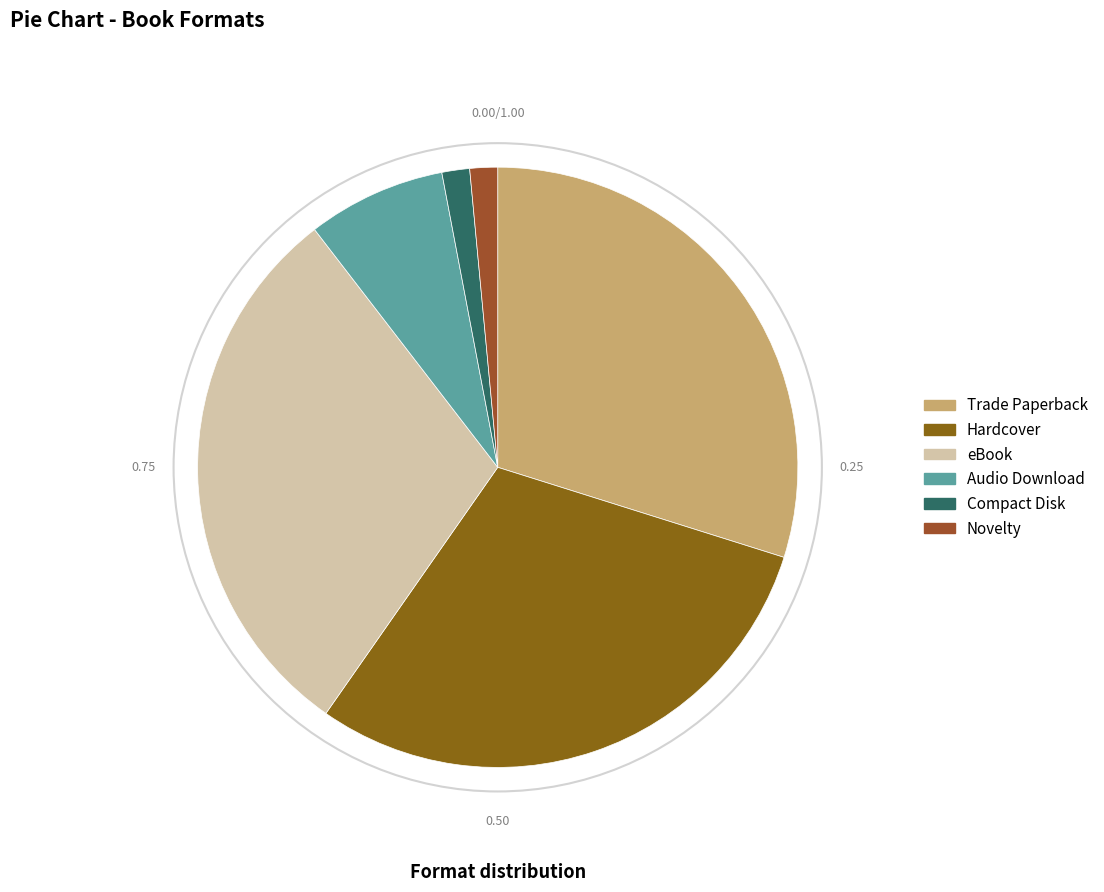

What portion of the pie excludes Audio Download?

92.5%